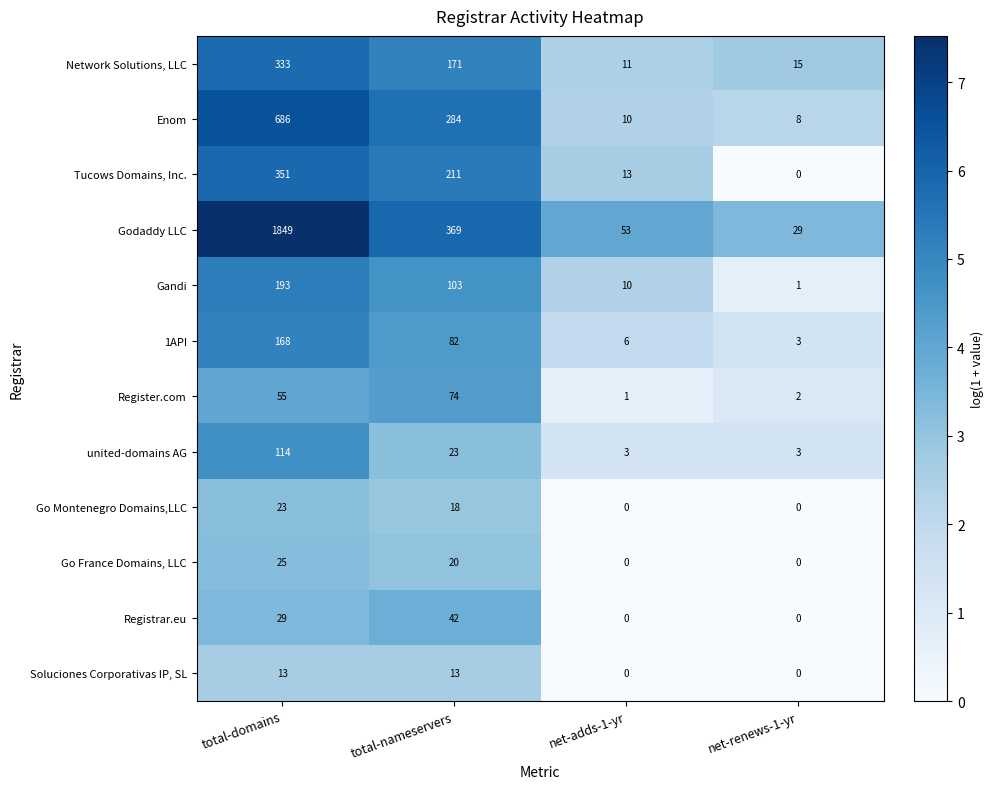

What is the difference between the second highest and second lowest values in the Soluciones Corporativas IP, SL series?

13